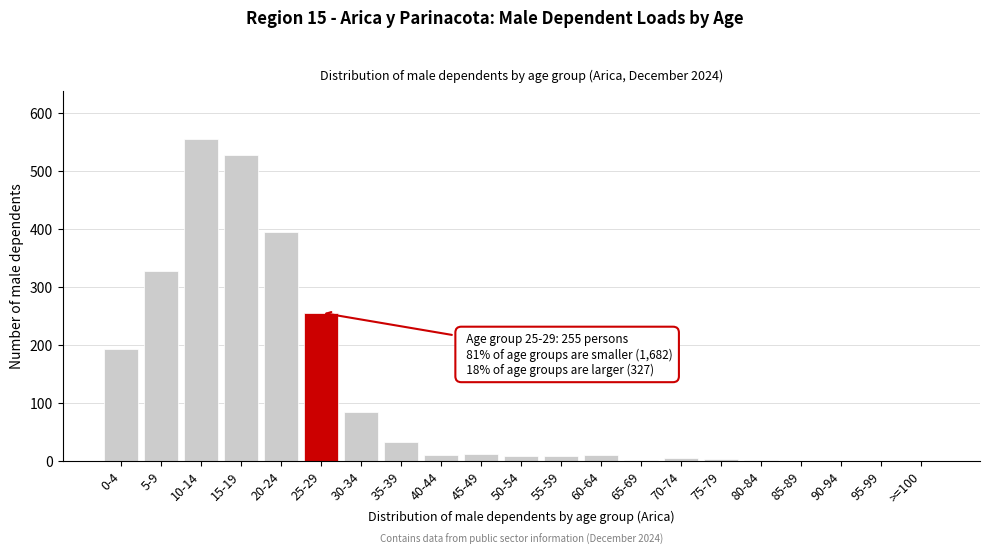

The value at 20-24 is 118. True or false?

False